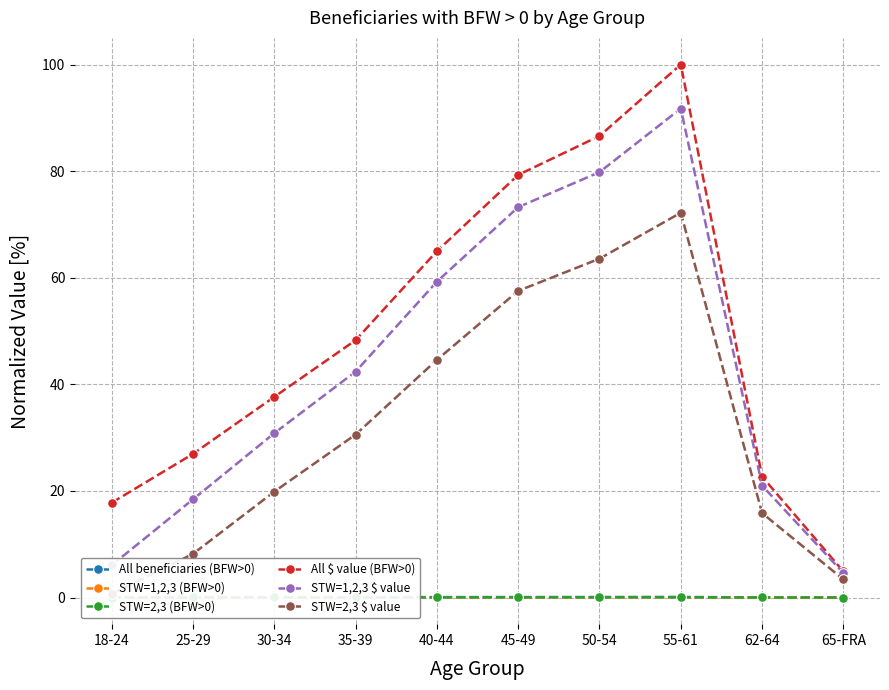

What is the difference between the second highest and second lowest values in the All $ value (BFW>0) series?

68.8